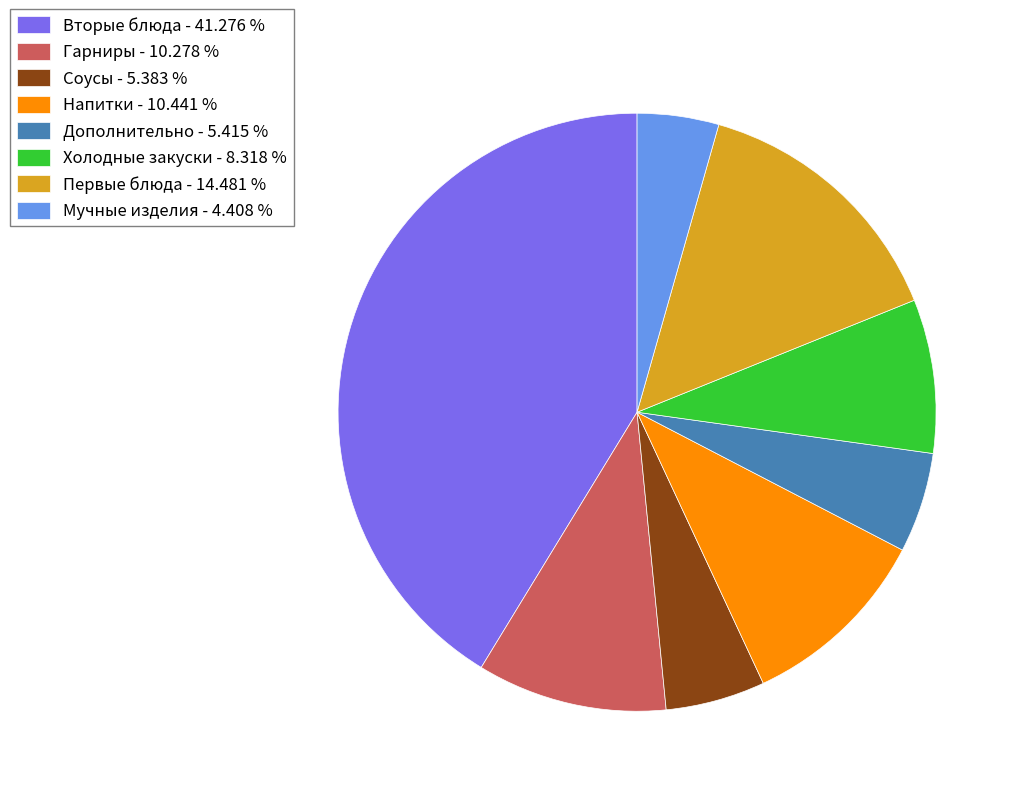

Is Мучные изделия the majority of the pie?

No